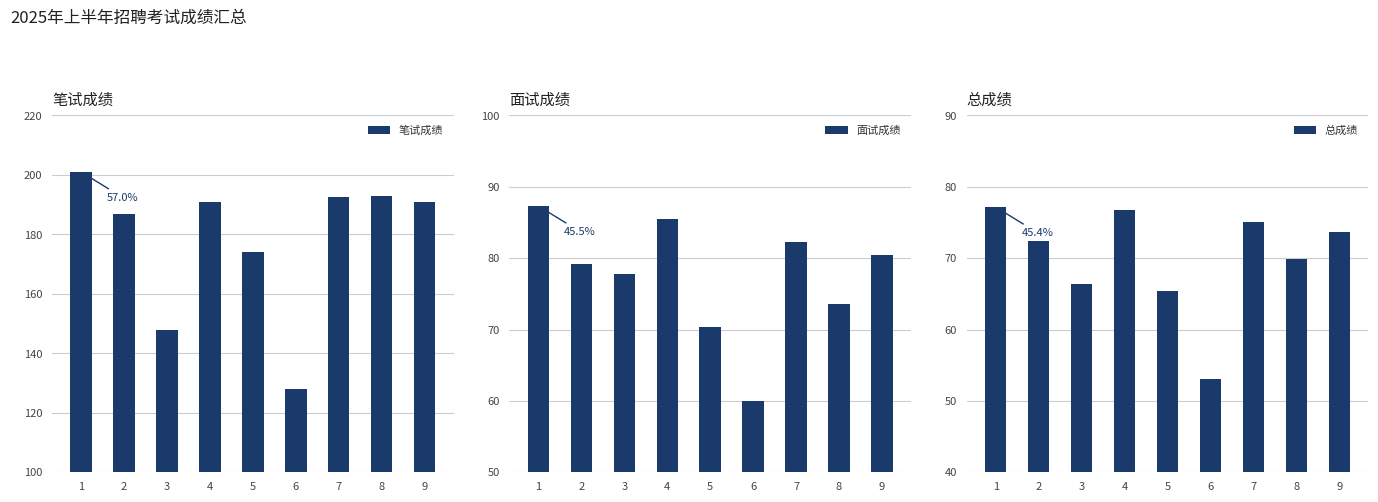

What is the average value of the 笔试成绩 series?

178.4